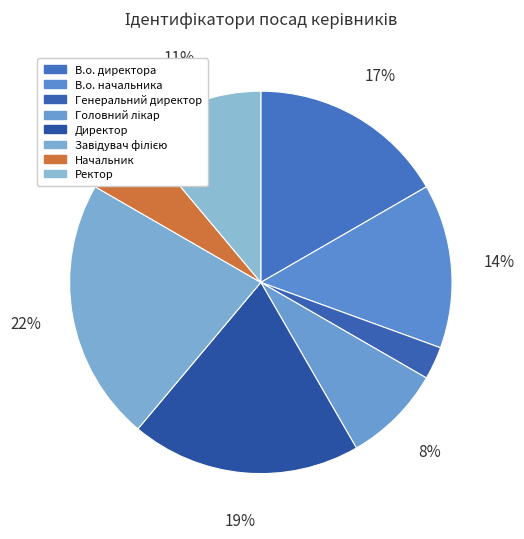

Does Директор account for over 50% of the chart?

No